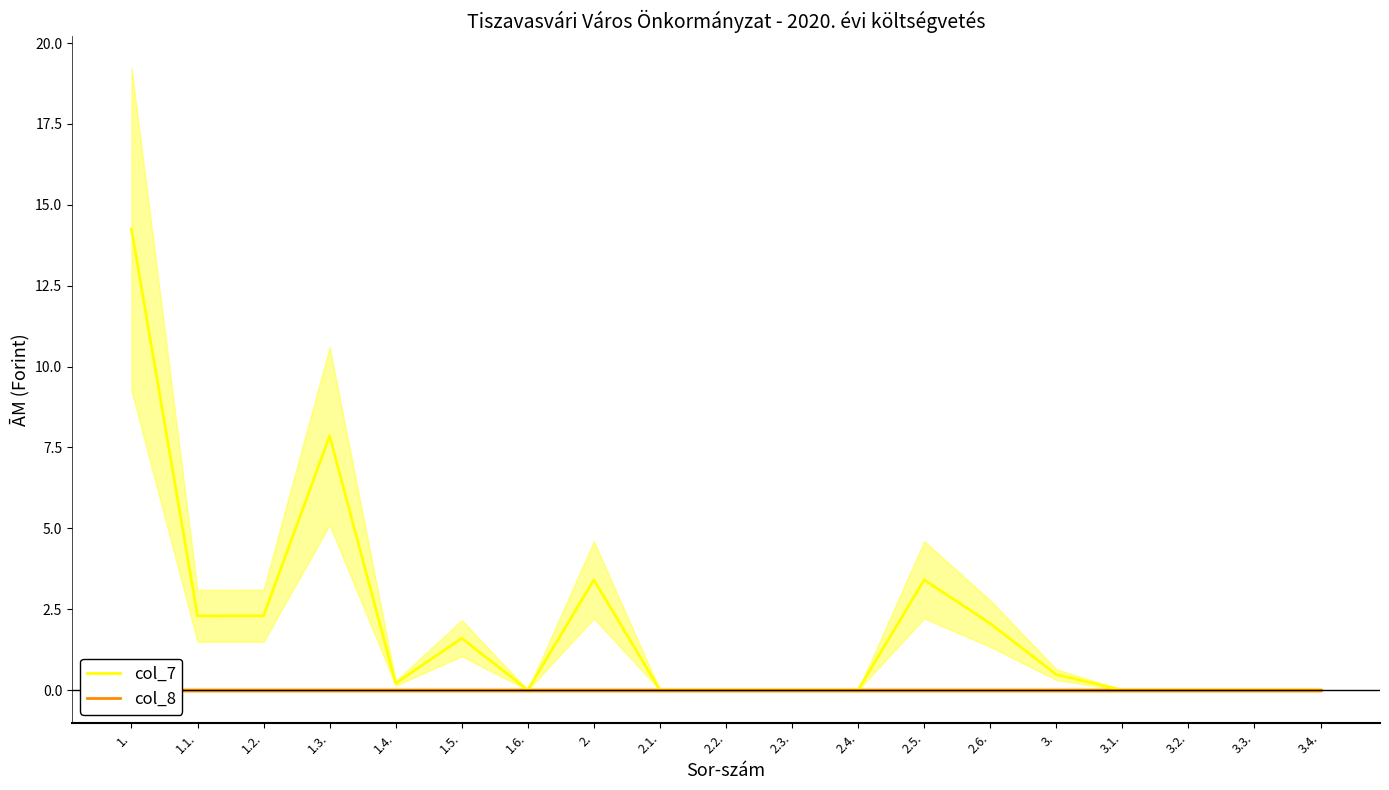

What is the total value across all series at 2.6.?

2.1